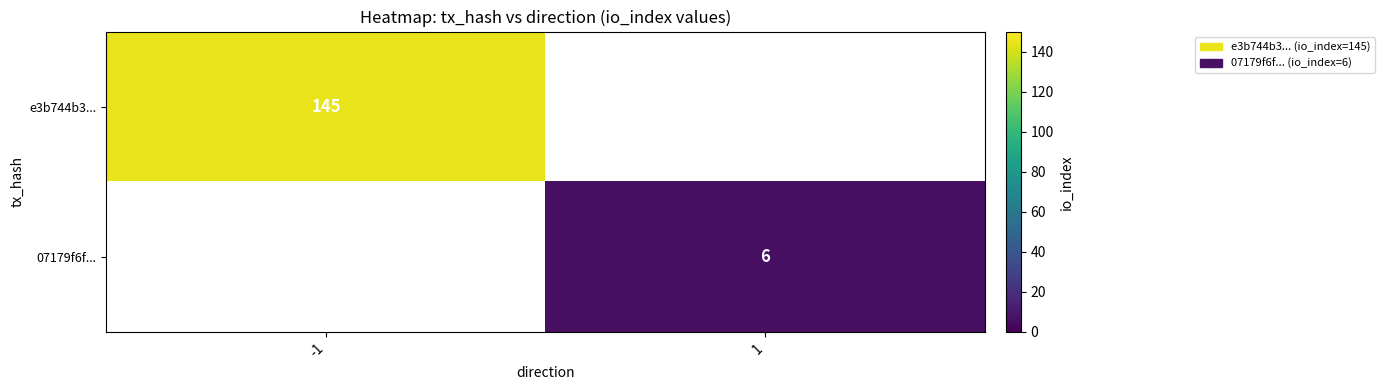

The value of 07179f6f... at 1 is 6. True or false?

True